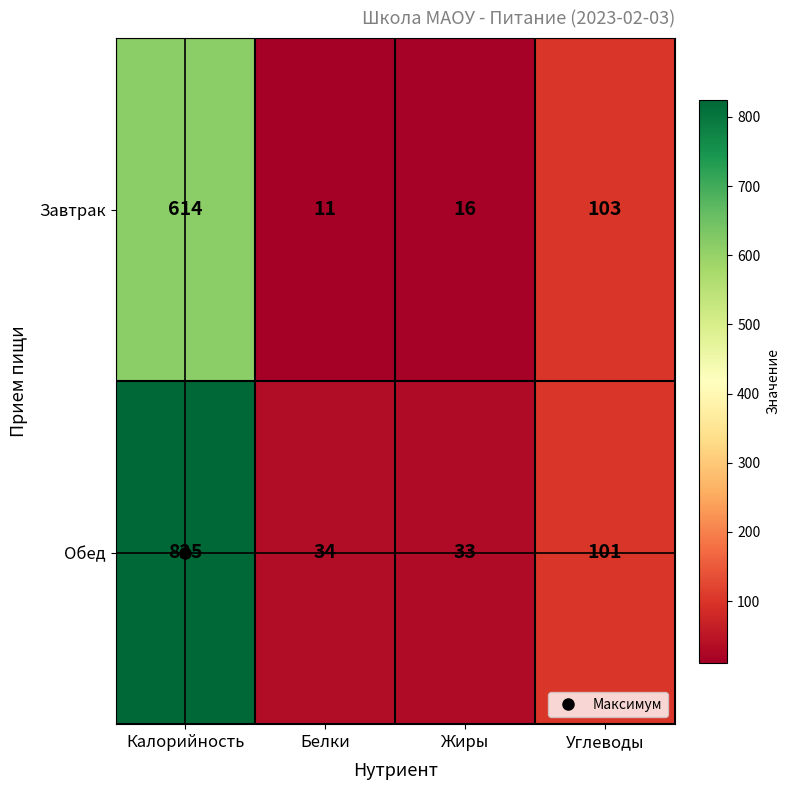

Count the number of categories in the chart.

4